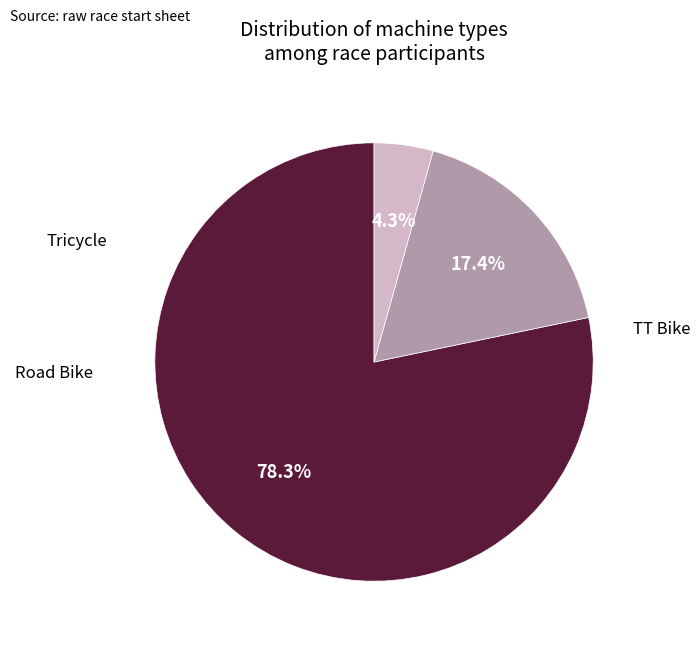

What percentage is the Road Bike slice, to the nearest percent?

17%